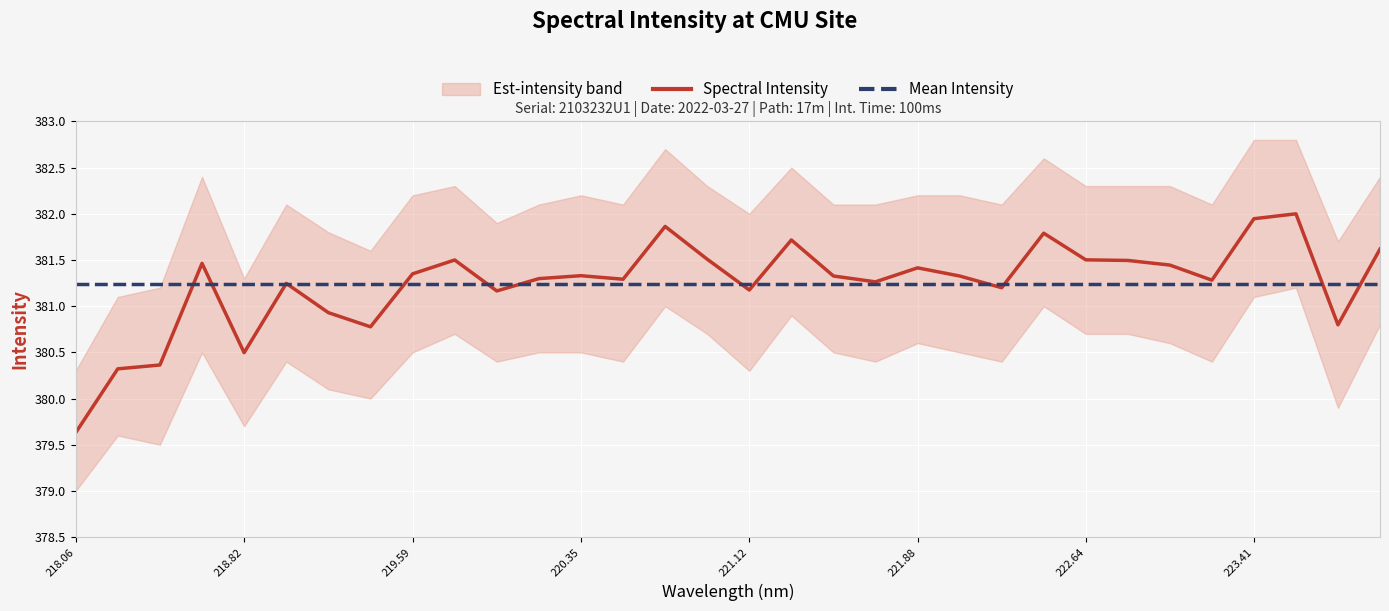

True or false: Spectral Intensity and Mean Intensity cross at least once.

True